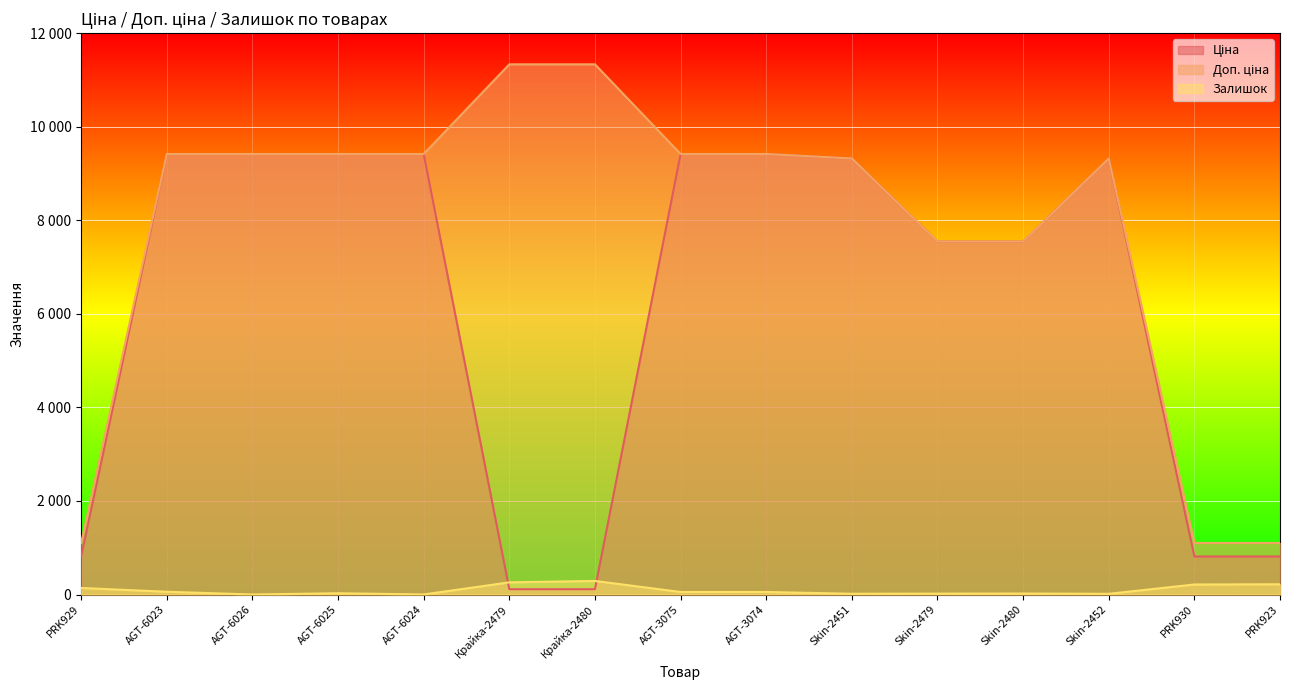

Rank the series by their average value, from highest to lowest.

Доп. ціна, Ціна, Залишок